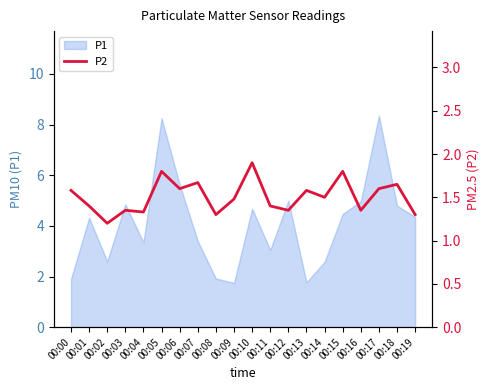

The value of P1 at 00:09 is 0.6. True or false?

False